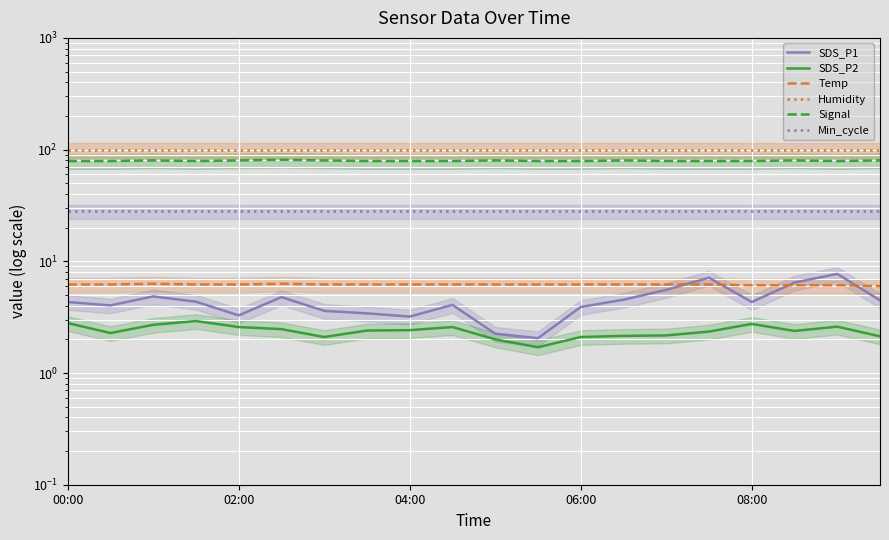

What are all the series names shown in the legend?

SDS_P1, SDS_P2, Temp, Humidity, Signal, Min_cycle